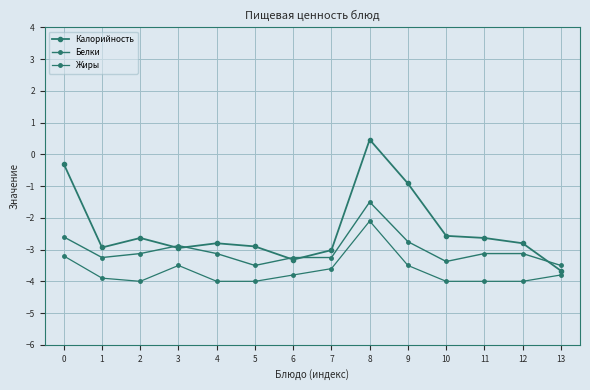

Does the chart have visible grid lines?

Yes